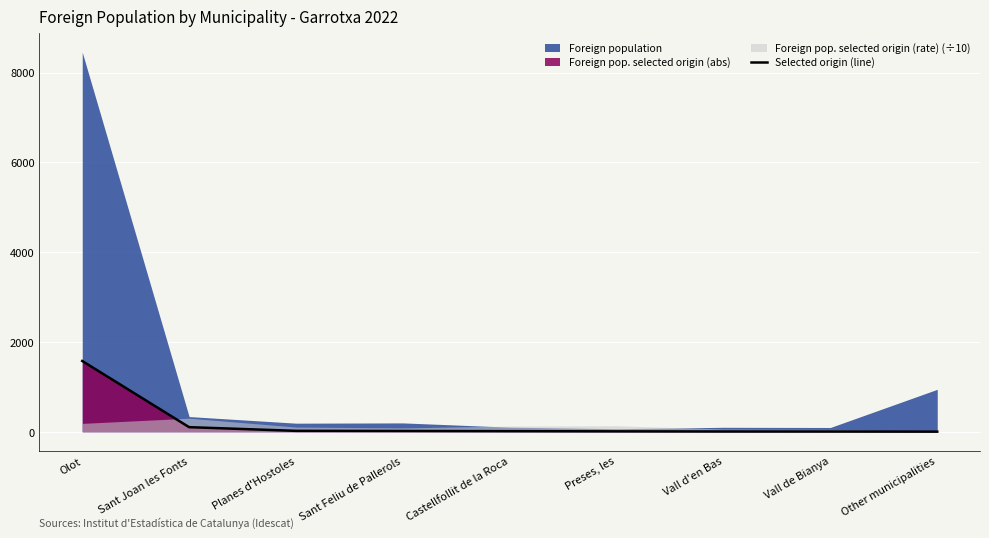

Which category has the highest value across all series?

Olot